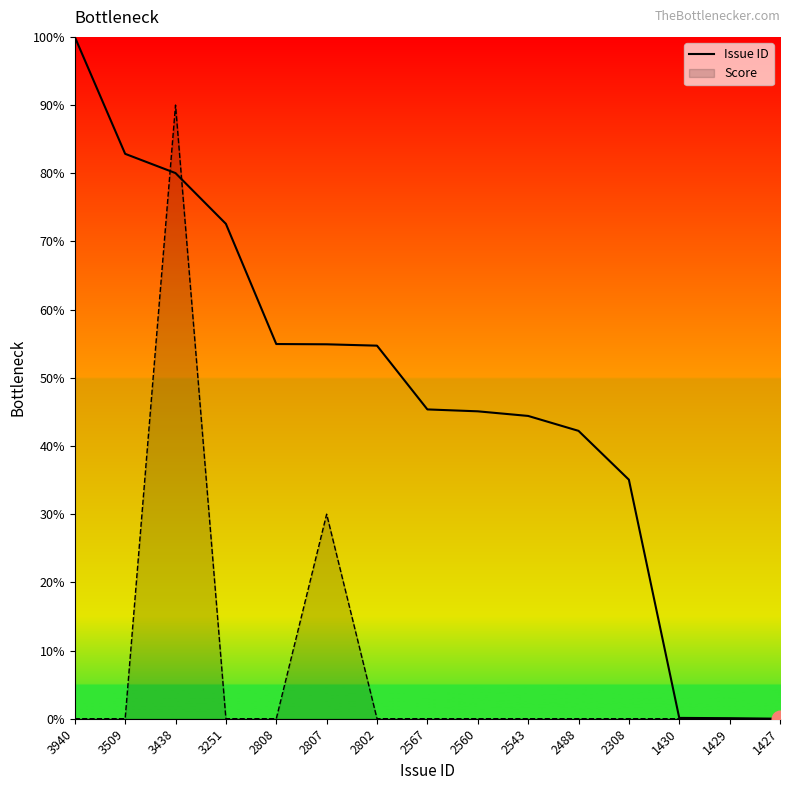

The value of Issue ID at 3940 is 100.0. True or false?

True